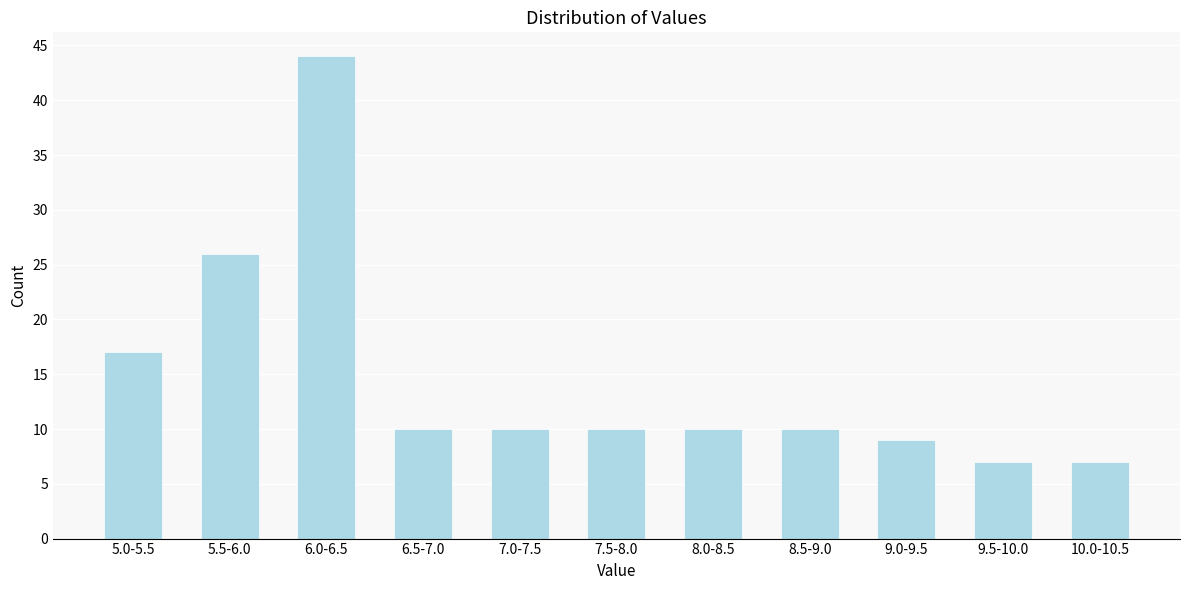

Reading left to right, what are all the values shown in this chart?

17	26	44	10	10	10	10	10	9	7	7